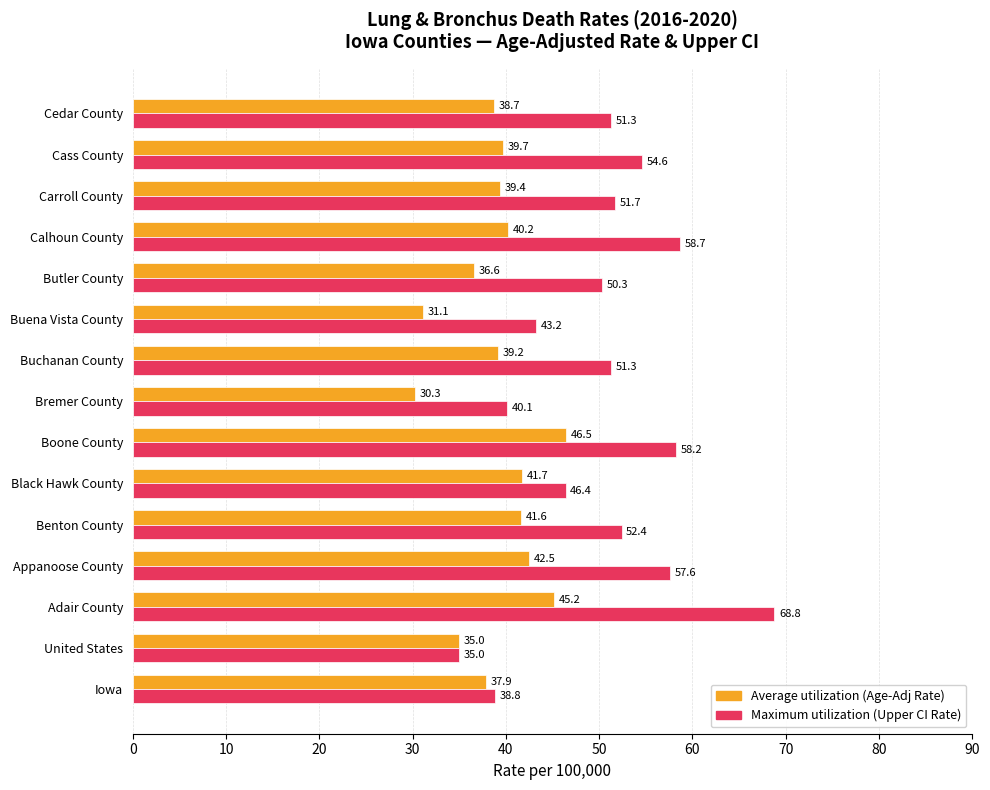

List the series in order of their peak value, highest first.

Maximum utilization (Upper CI Rate), Average utilization (Age-Adj Rate)